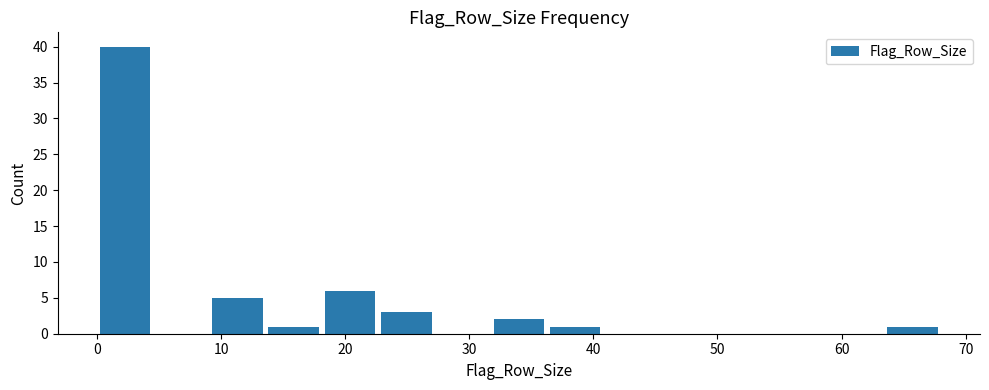

Reading left to right, list every bar in this chart as the range it spans on the x-axis followed by its height. Neither the bar edges nor the heights are printed on the chart, so give them approximately, as read against the axes.

0 to 5: 40
5 to 9: 0
9 to 14: 5
14 to 18: 1
18 to 23: 6
23 to 27: 3
27 to 32: 0
32 to 36: 2
36 to 41: 1
41 to 45: 0
45 to 50: 0
50 to 54: 0
54 to 59: 0
59 to 63: 0
63 to 68: 1